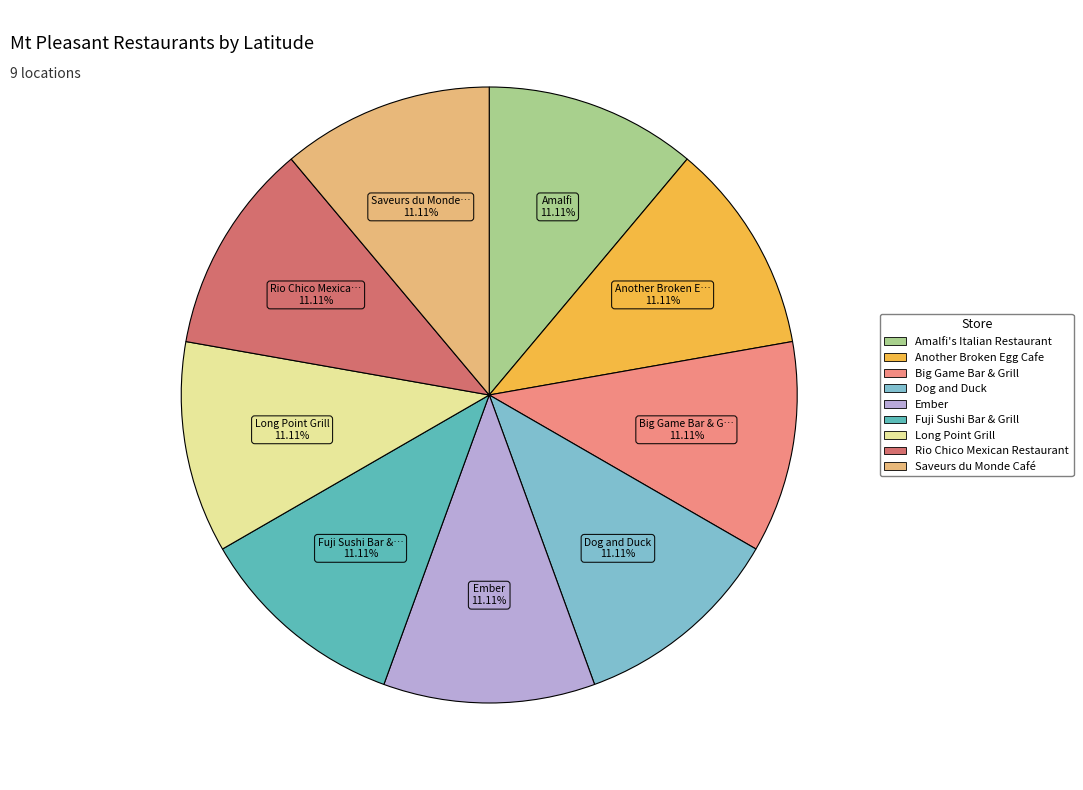

Is the sum of Fuji Sushi Bar & Grill and Long Point Grill greater than half?

No